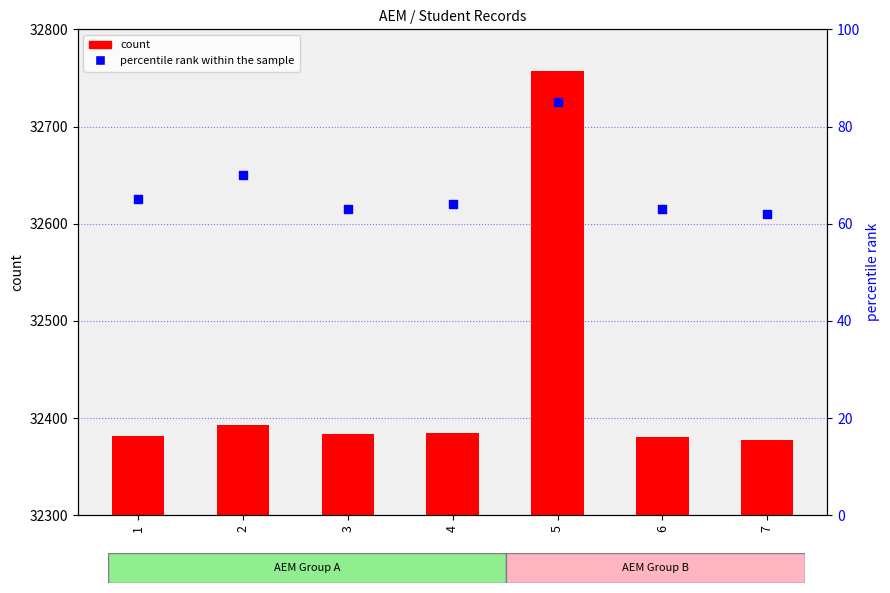

Which series contains the lowest Y value?

percentile rank within the sample